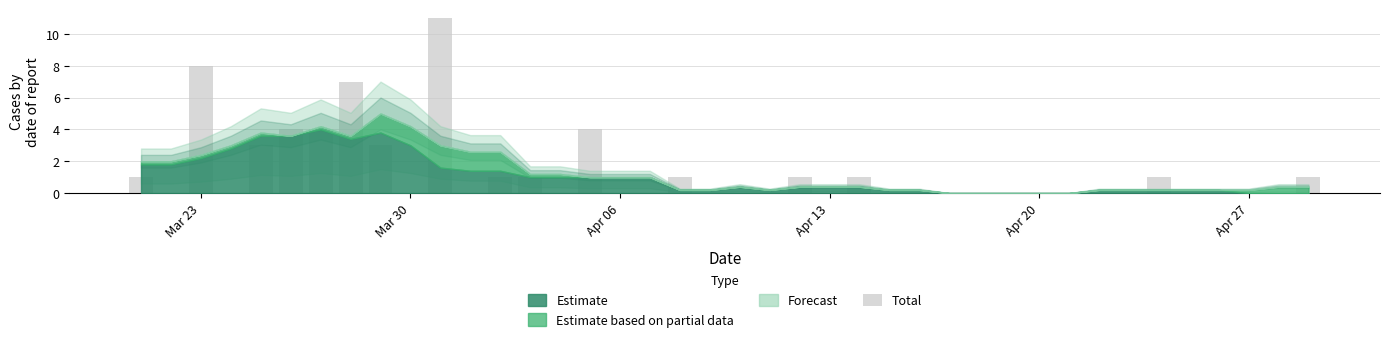

What is the greatest value displayed?

11